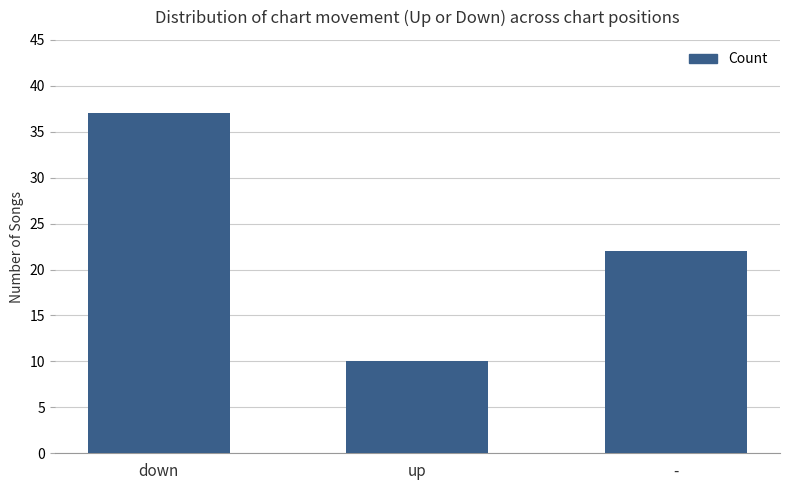

What is the smallest value displayed?

10